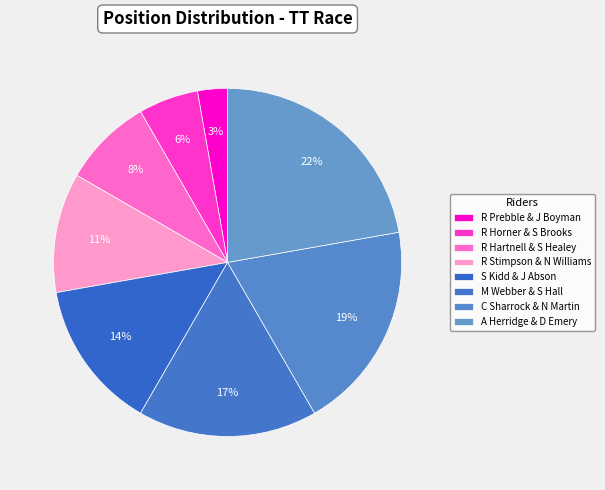

Is there any slice that represents more than half of the pie?

No